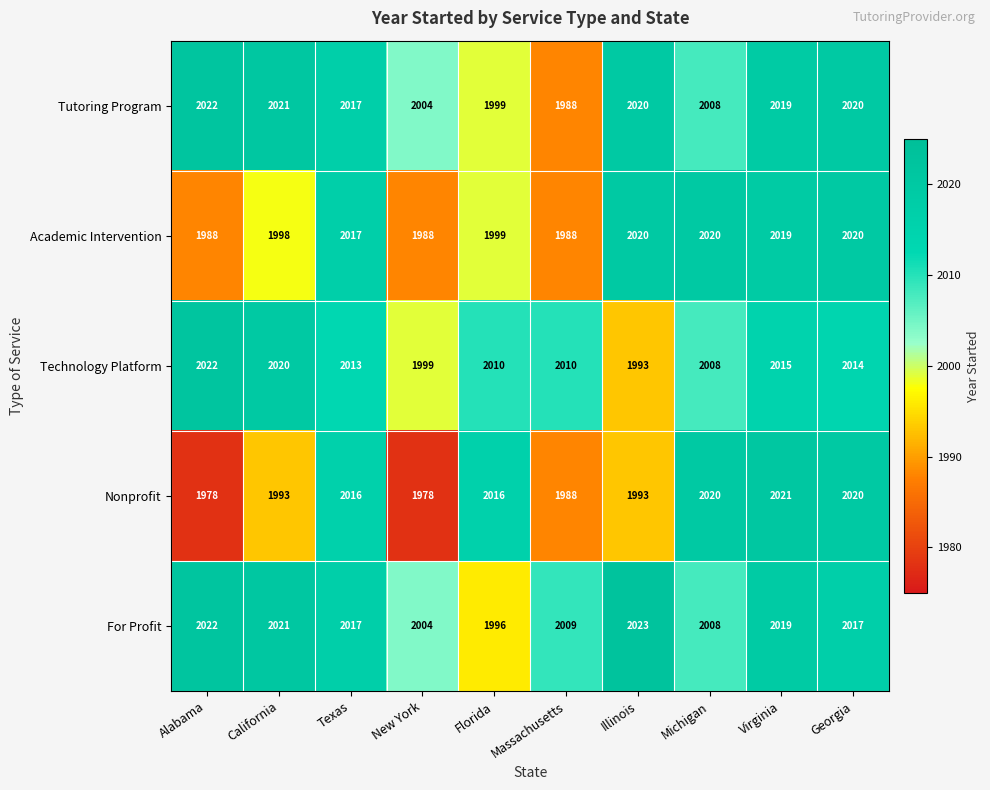

What is the total value across all series at Georgia?

10091